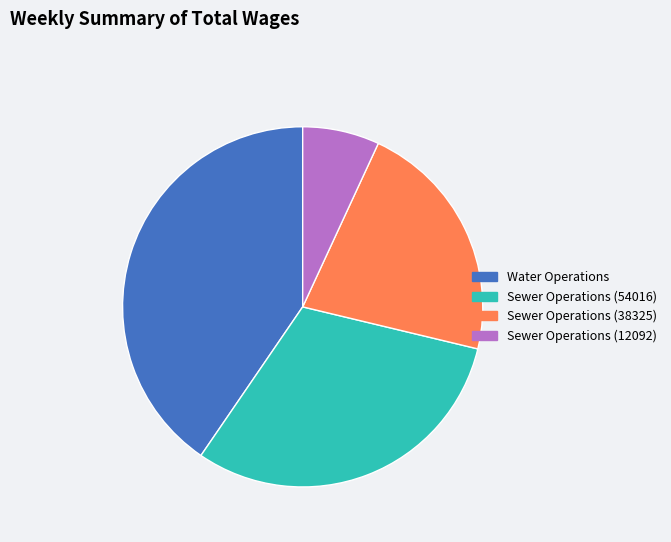

Is it true that Sewer Operations (54016) is 39% of the pie?

False